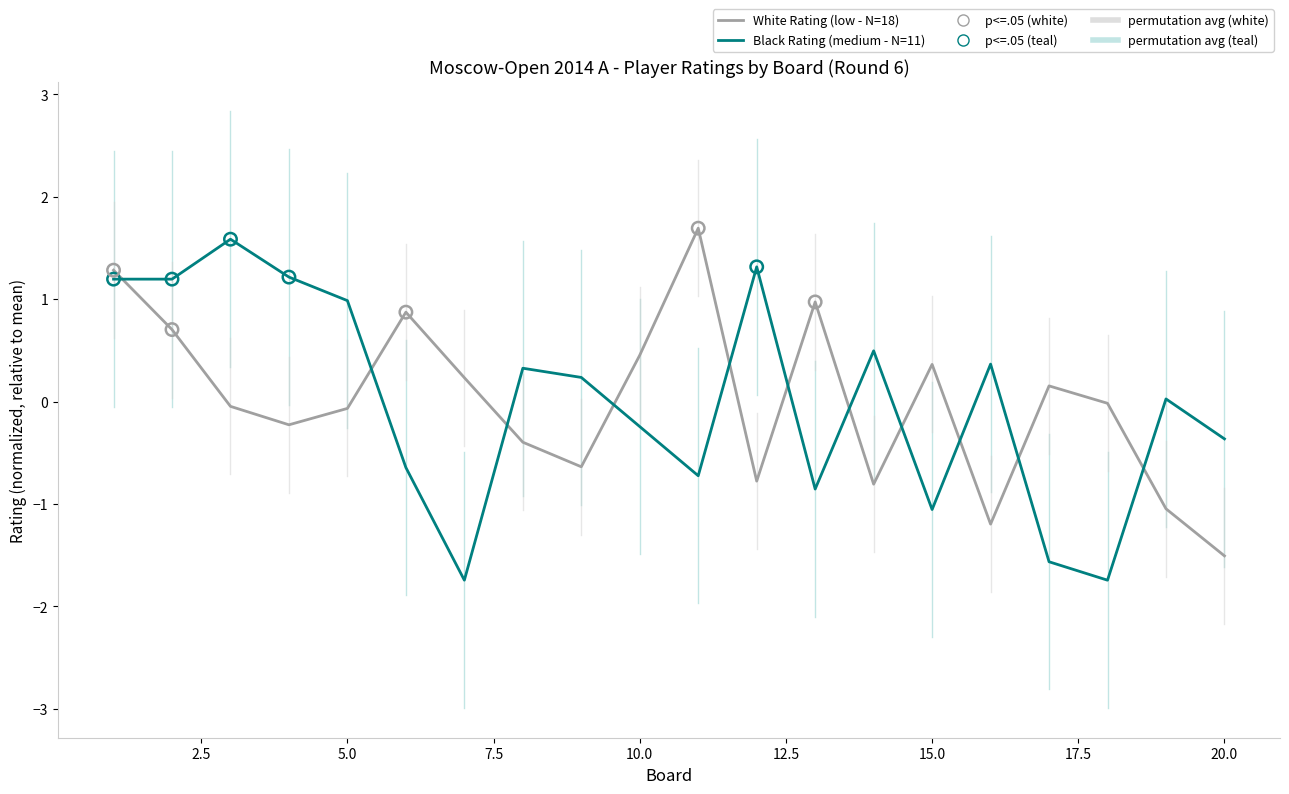

True or false: Black Rating (medium - N=11) and White Rating (low - N=18) cross at least once.

True